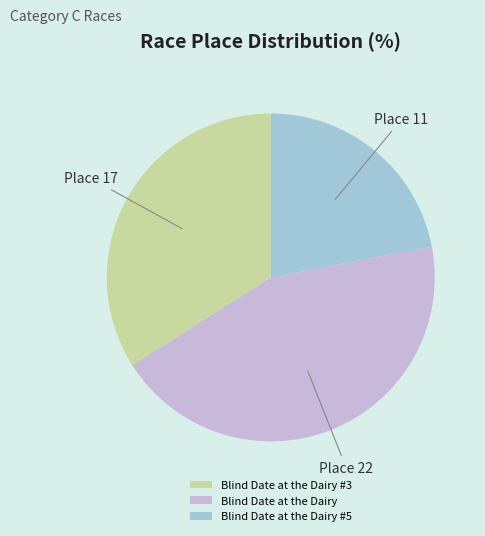

What is the ratio of the value at Blind Date at the Dairy #3 to the value at Blind Date at the Dairy #5?

1.5